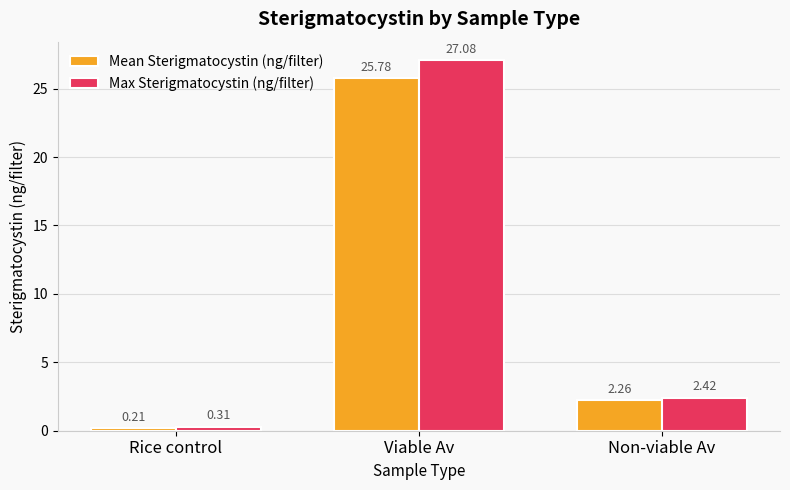

Count the number of data series in this chart.

2